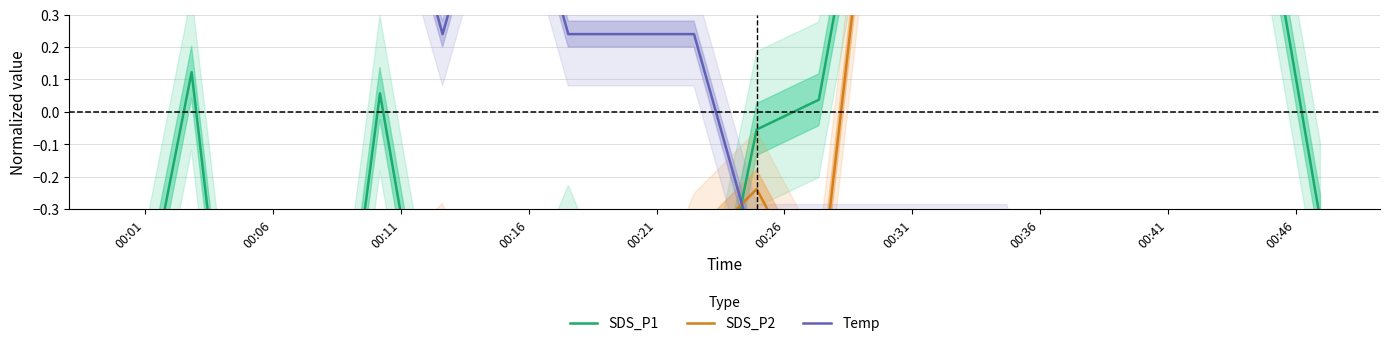

What is the difference between the SDS_P2 values at 00:46 and 00:36?

0.3